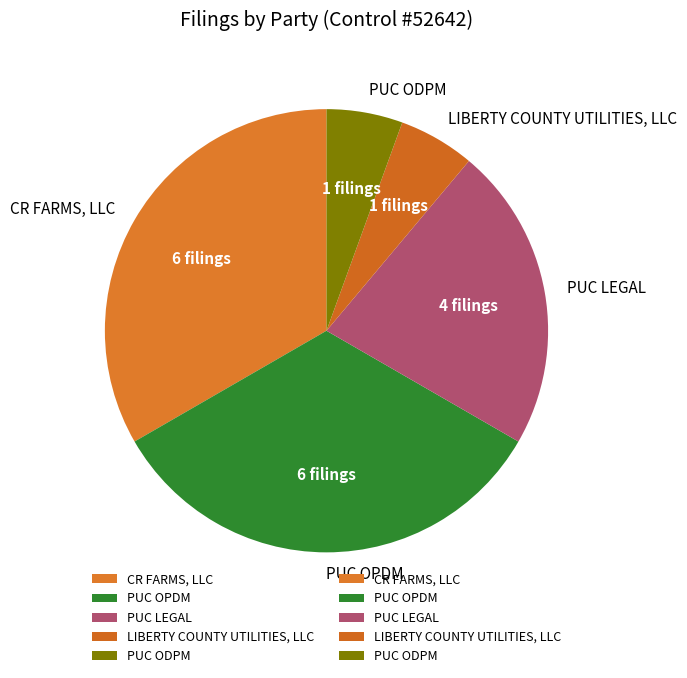

Is the sum of PUC ODPM and CR FARMS, LLC greater than half?

No